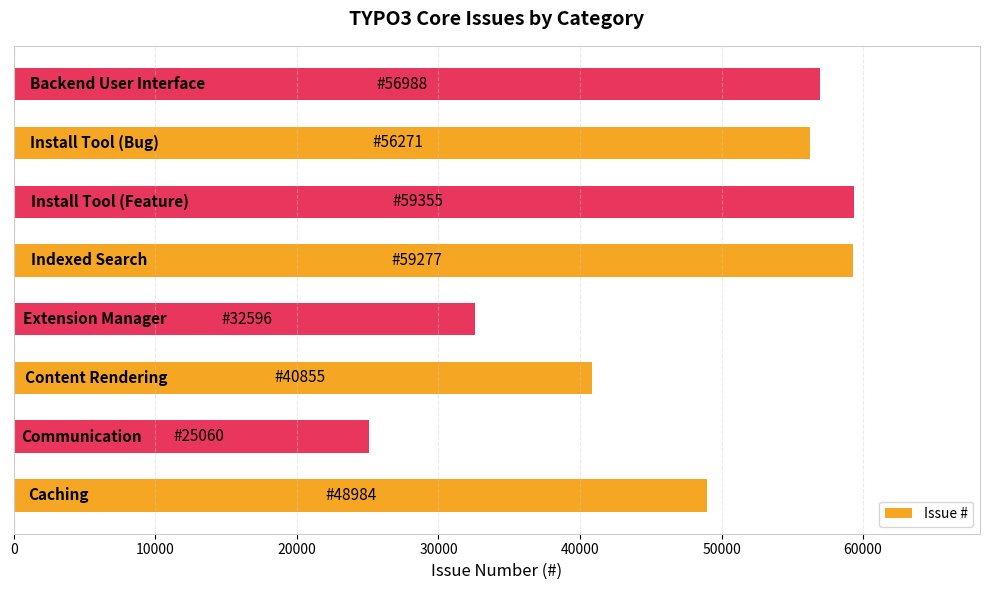

What is the average value?

47423